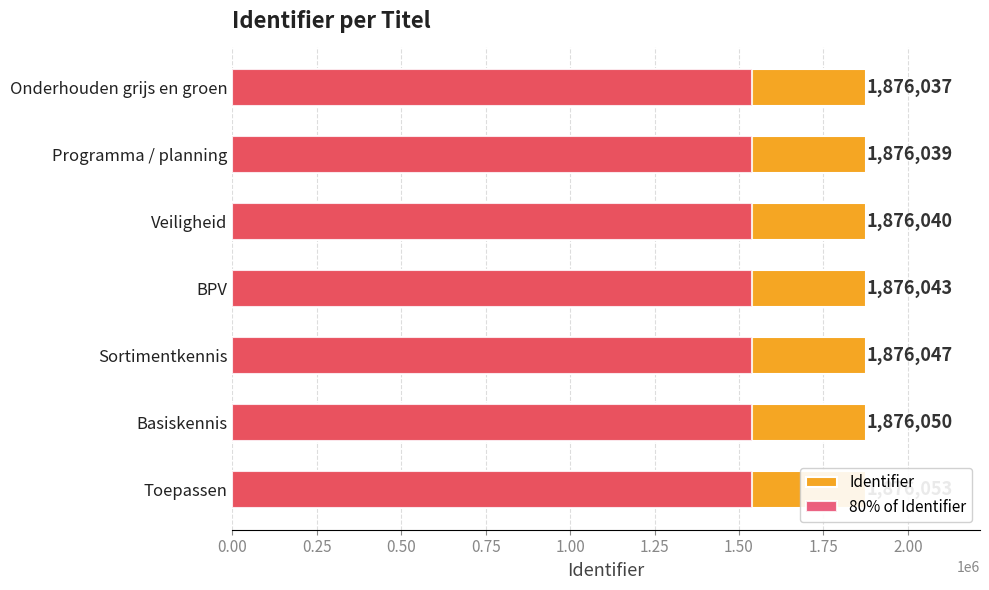

What position from the left is Toepassen?

7